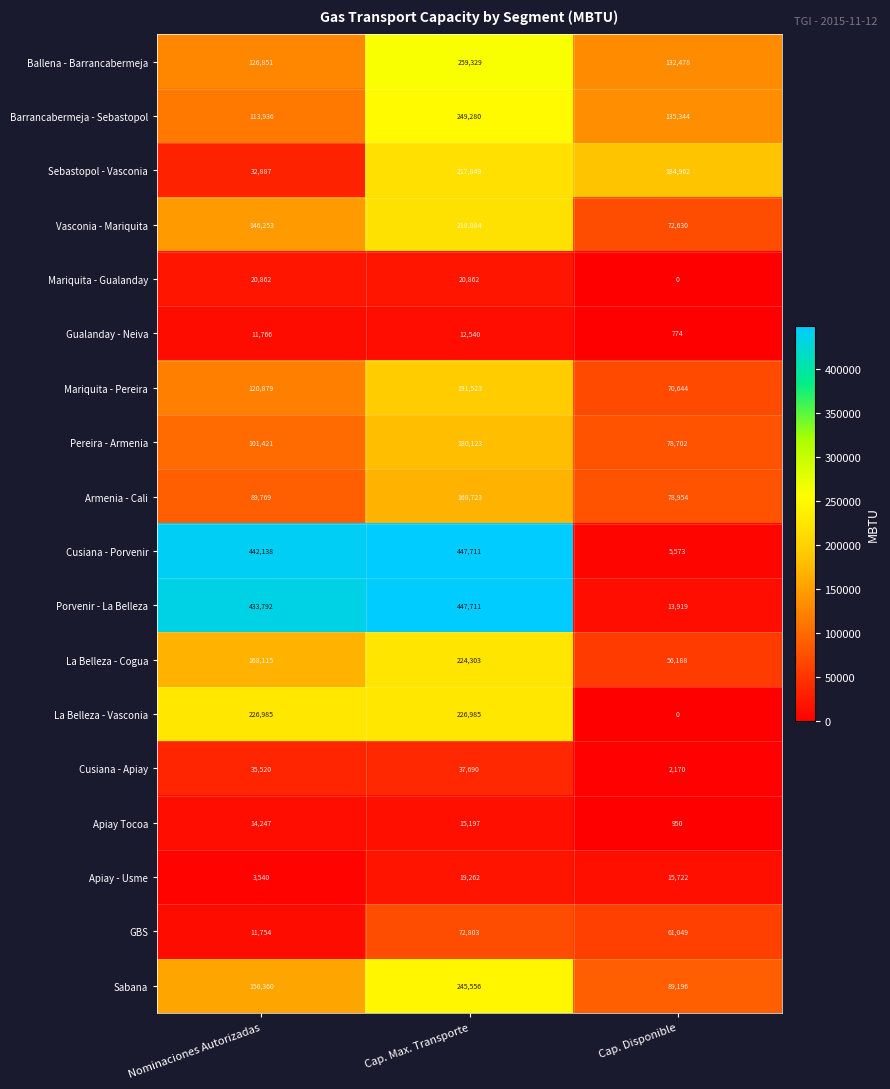

At which label does Sebastopol - Vasconia first exceed 184962?

Cap. Max. Transporte